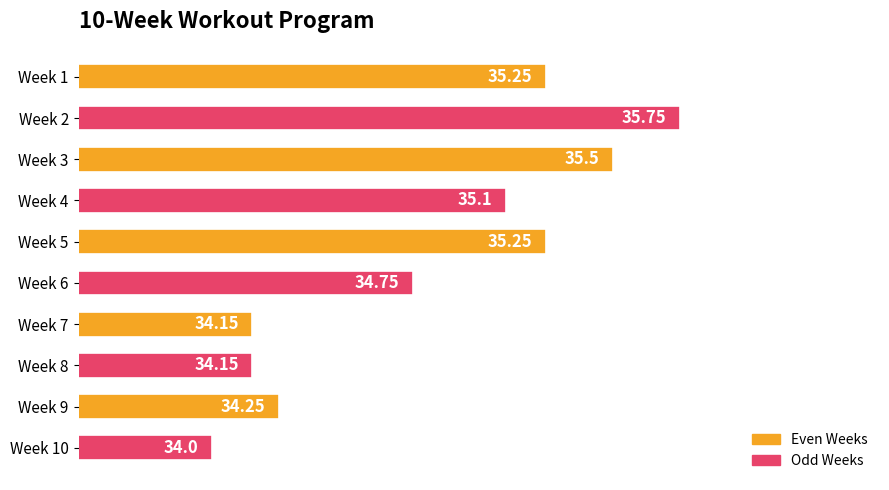

Which has a higher value, Week 3 or Week 6?

Week 3